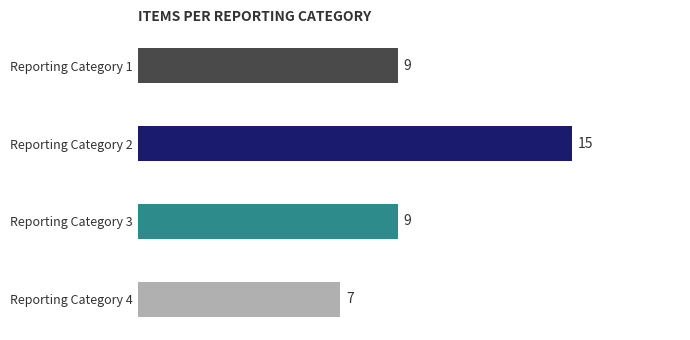

What is the sum of all values?

40